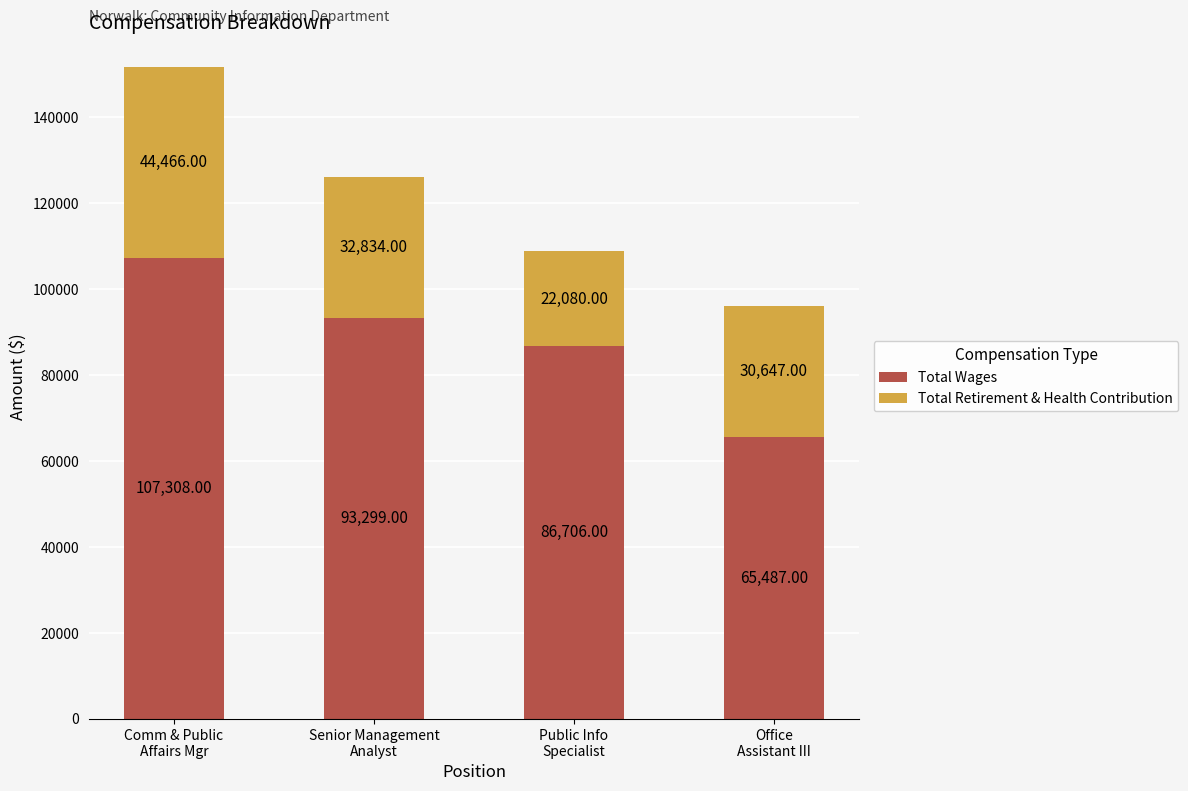

What is the difference between the second highest and minimum values in the Total Wages series?

27812